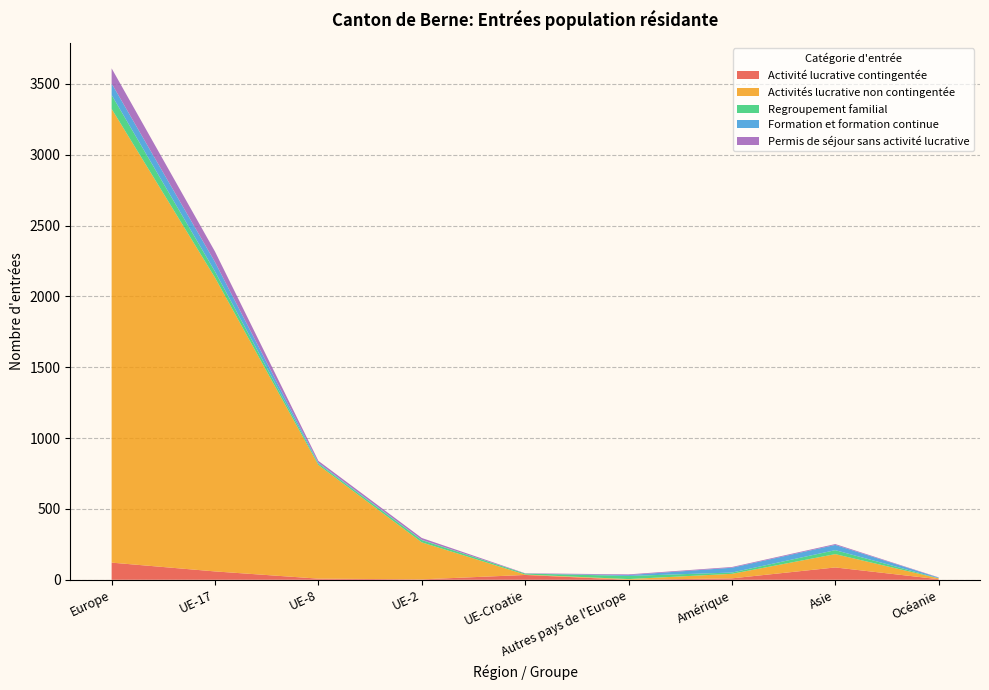

Reading left to right, list all the values displayed in this chart.

Activité lucrative contingentée: Europe=121	UE-17=59	UE-8=8	UE-2=3	UE-Croatie=34	Autres pays de l'Europe=0	Amérique=10	Asie=87	Océanie=4
Activités lucrative non contingentée: Europe=3202	UE-17=2073	UE-8=802	UE-2=261	UE-Croatie=3	Autres pays de l'Europe=5	Amérique=32	Asie=94	Océanie=6
Regroupement familial: Europe=98	UE-17=43	UE-8=10	UE-2=16	UE-Croatie=7	Autres pays de l'Europe=22	Amérique=9	Asie=28	Océanie=1
Formation et formation continue: Europe=81	UE-17=67	UE-8=6	UE-2=2	UE-Croatie=0	Autres pays de l'Europe=6	Amérique=34	Asie=37	Océanie=4
Permis de séjour sans activité lucrative: Europe=107	UE-17=74	UE-8=13	UE-2=13	UE-Croatie=2	Autres pays de l'Europe=5	Amérique=5	Asie=6	Océanie=2